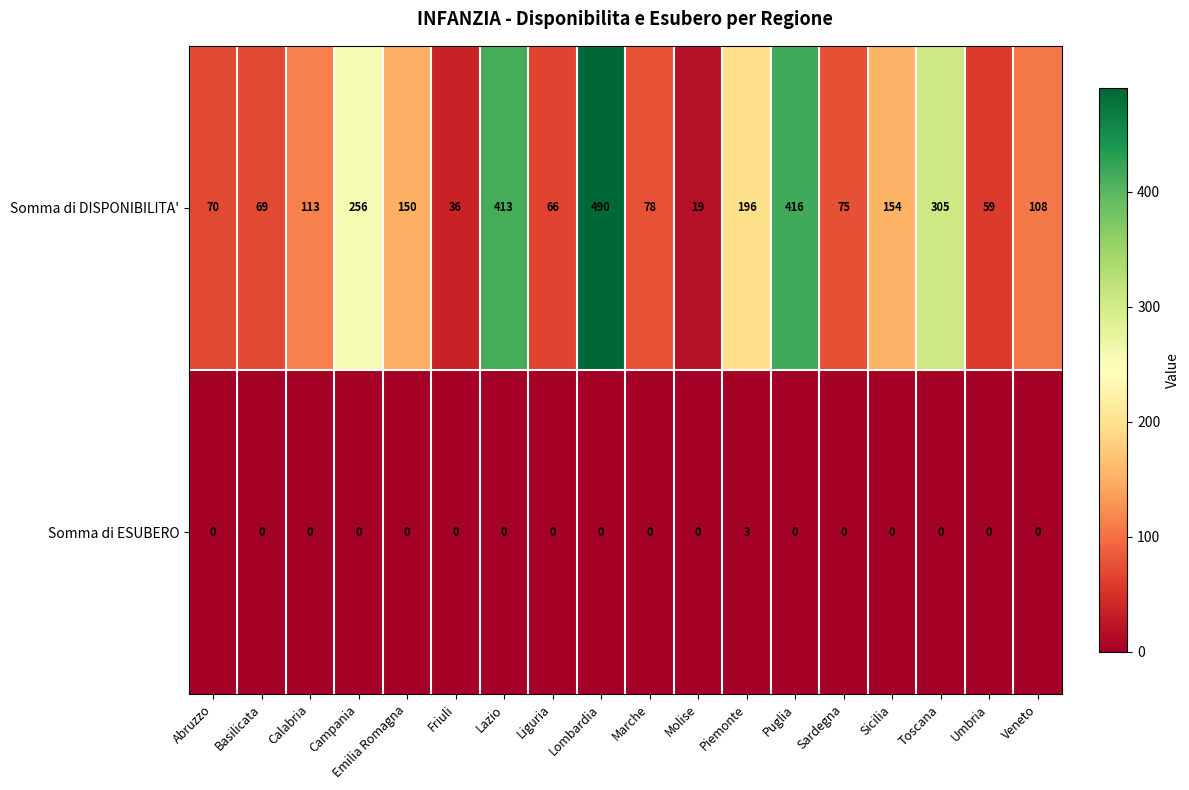

At which category does the chart reach its peak across all series?

Lombardia